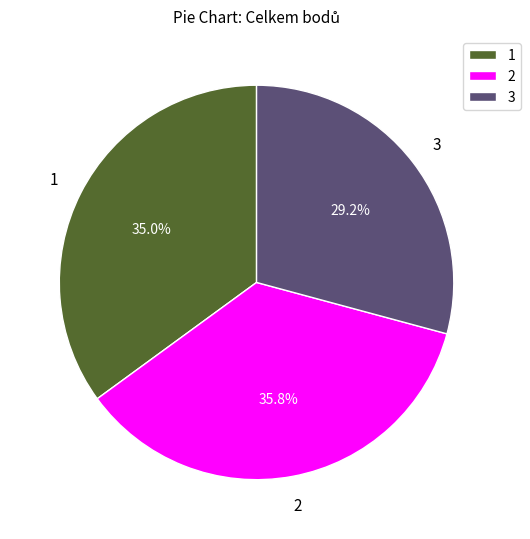

Is there any slice that represents more than half of the pie?

No